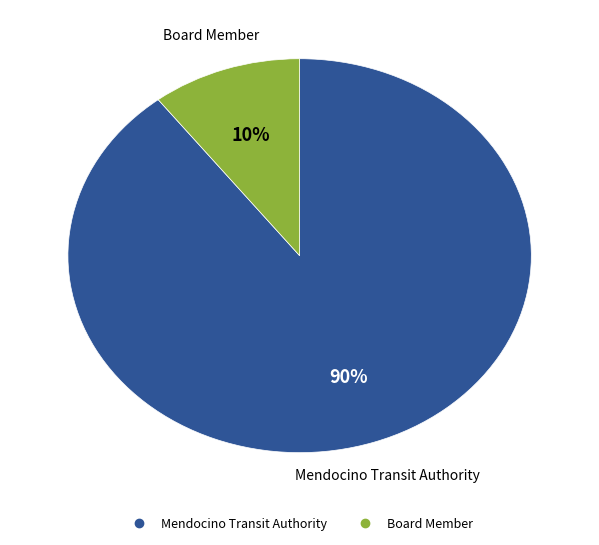

Do Board Member and Mendocino Transit Authority together represent more than half of the pie?

Yes